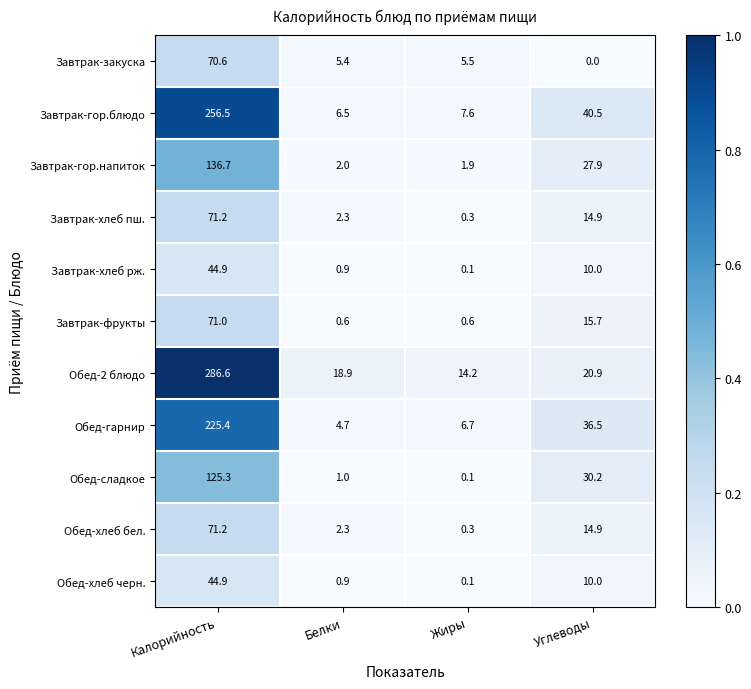

Which series has the largest total across all categories?

Обед-2 блюдо